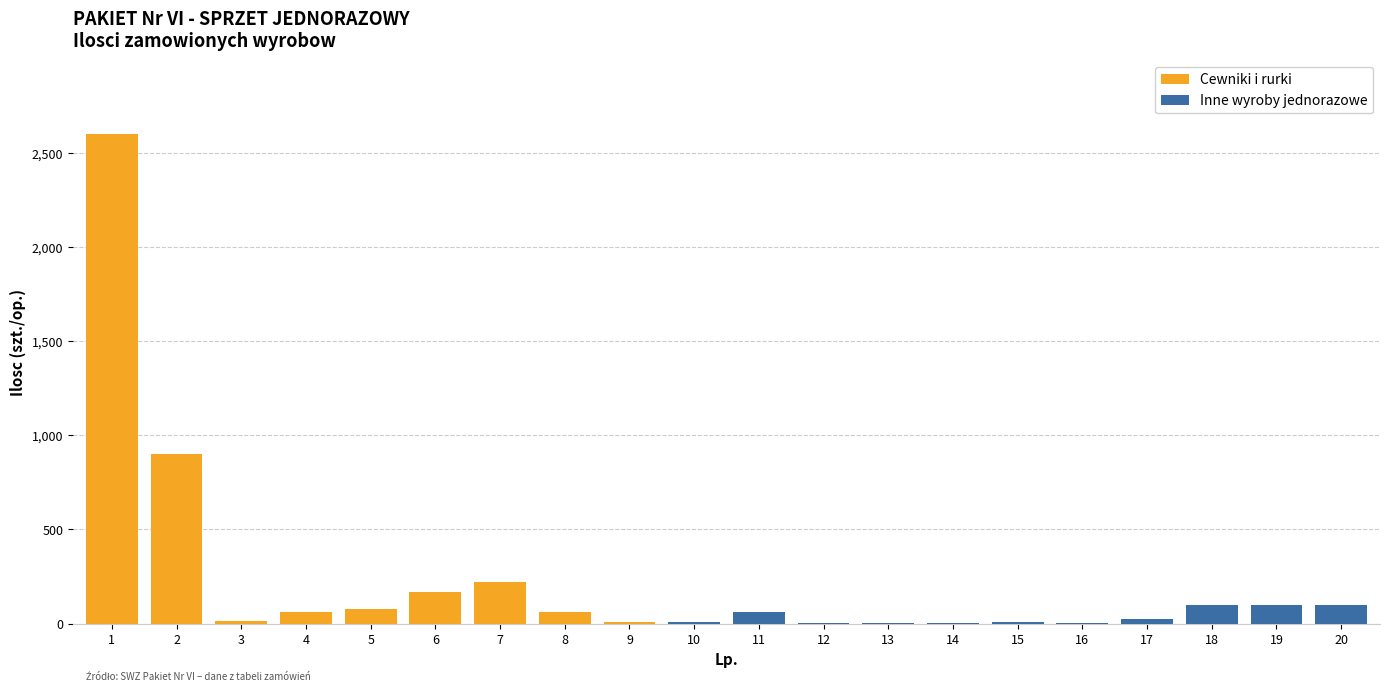

What is the sum of all Cewniki i rurki values?

4115